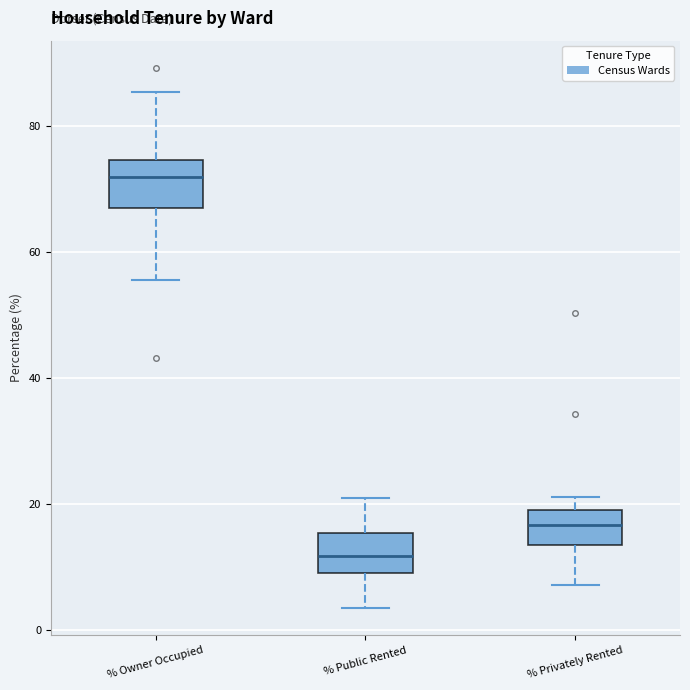

Which box has the lowest median line?

% Public Rented